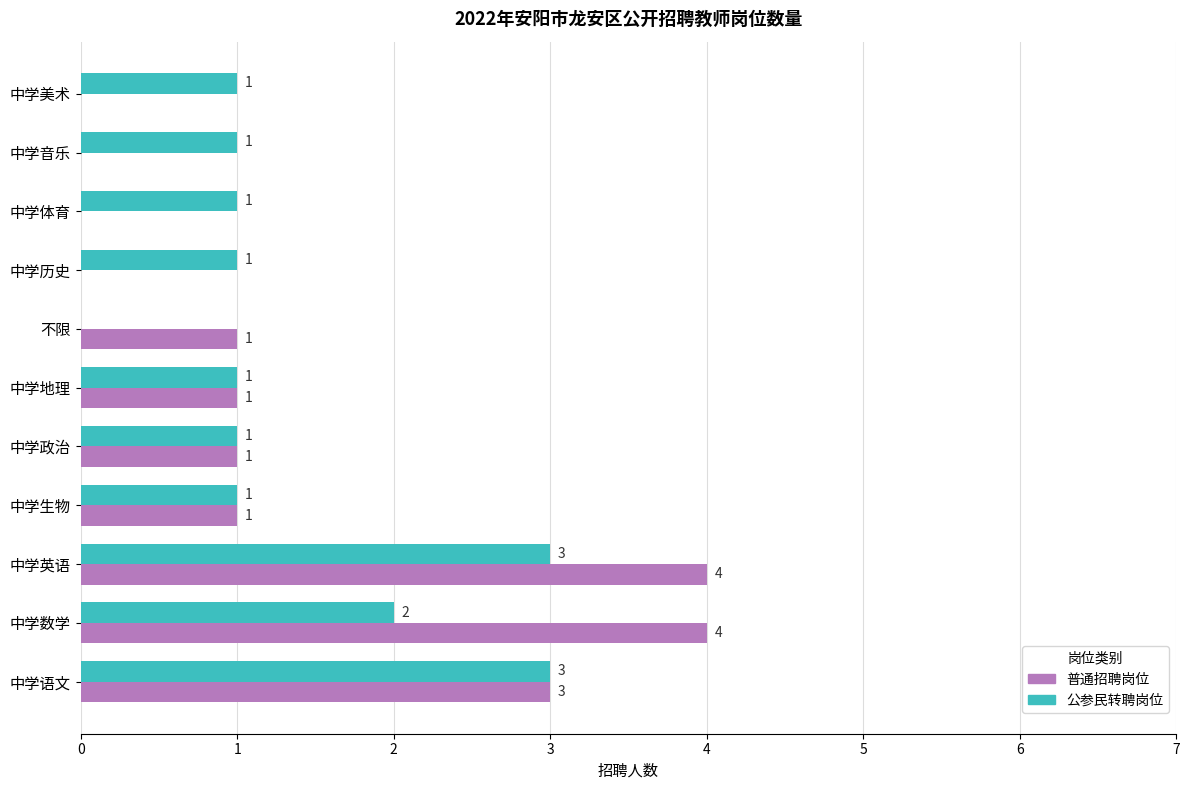

What is the sum of the 普通招聘岗位 values at 中学英语 and 中学数学?

8